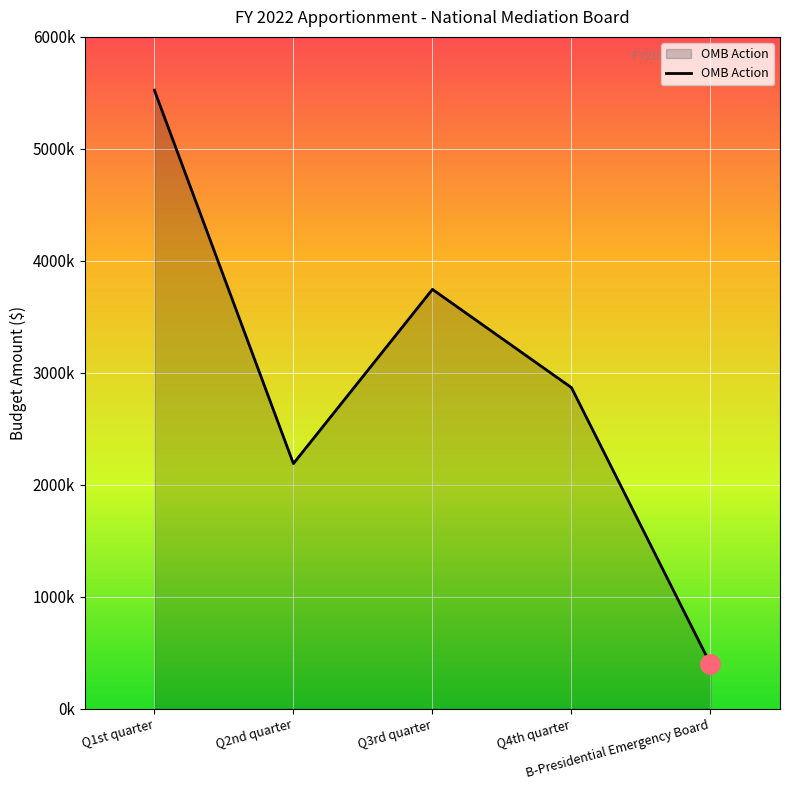

Where is the first local maximum?

Q3rd quarter